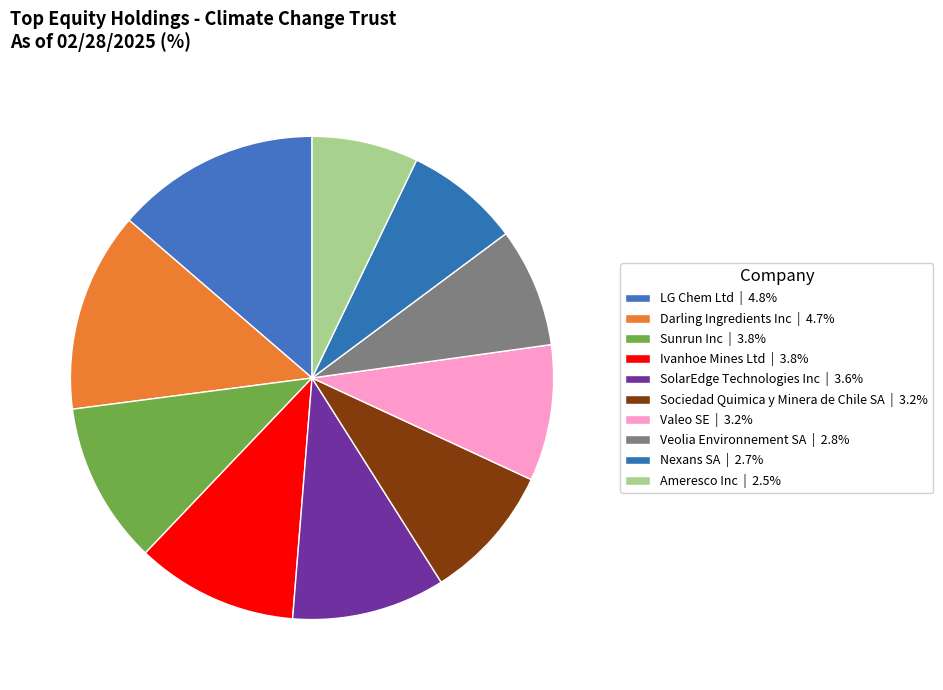

Count the number of slices in the pie.

10